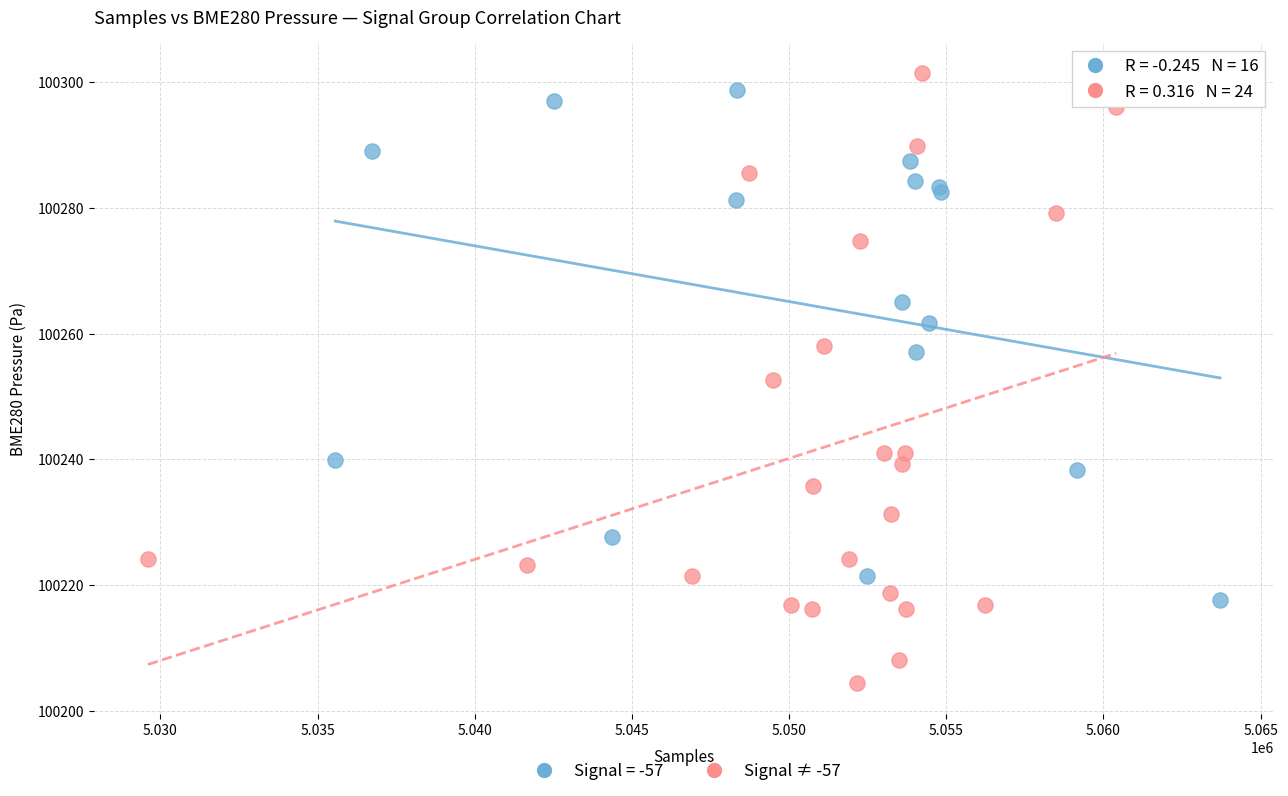

Which series reaches the minimum Y coordinate?

Signal ≠ -57